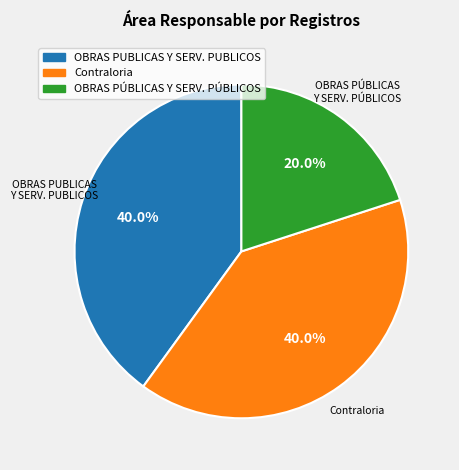

Is there any slice that represents more than half of the pie?

No